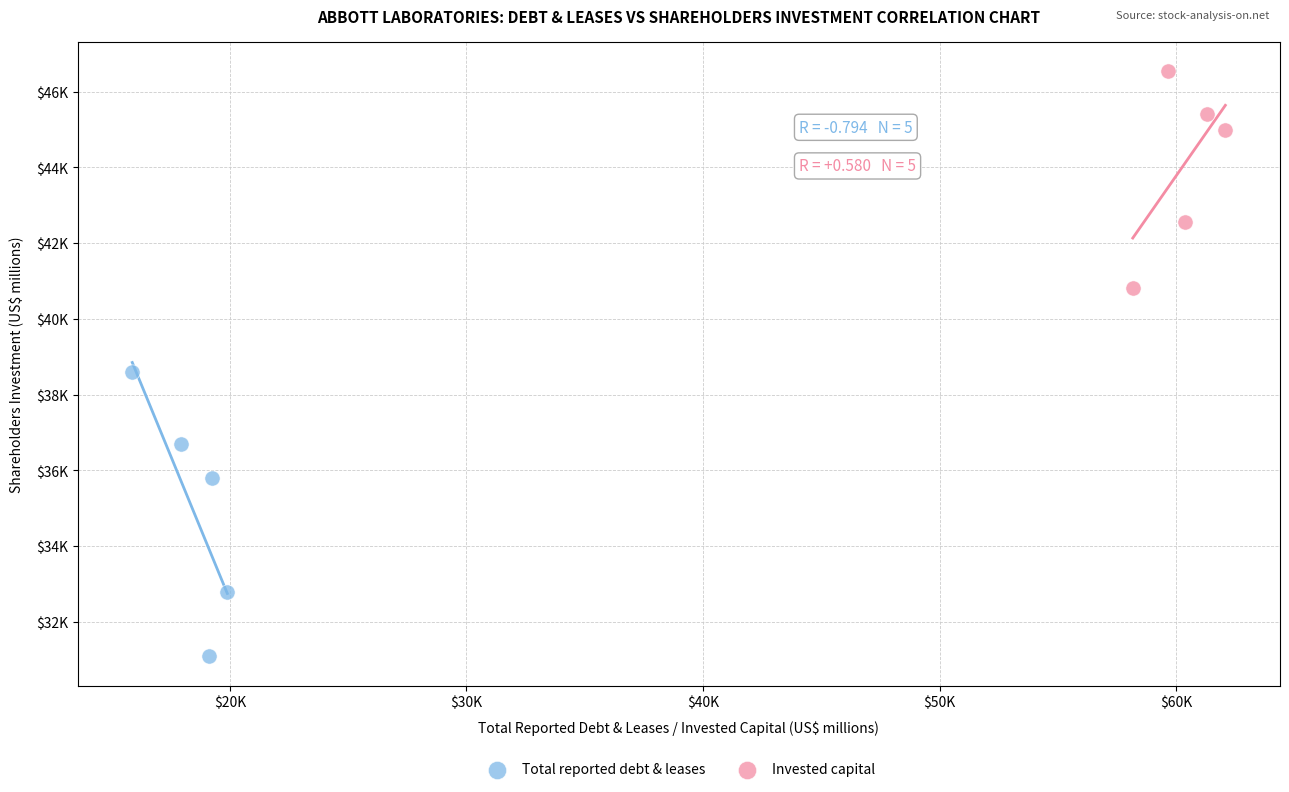

Which series contains the lowest Y value?

Total reported debt & leases